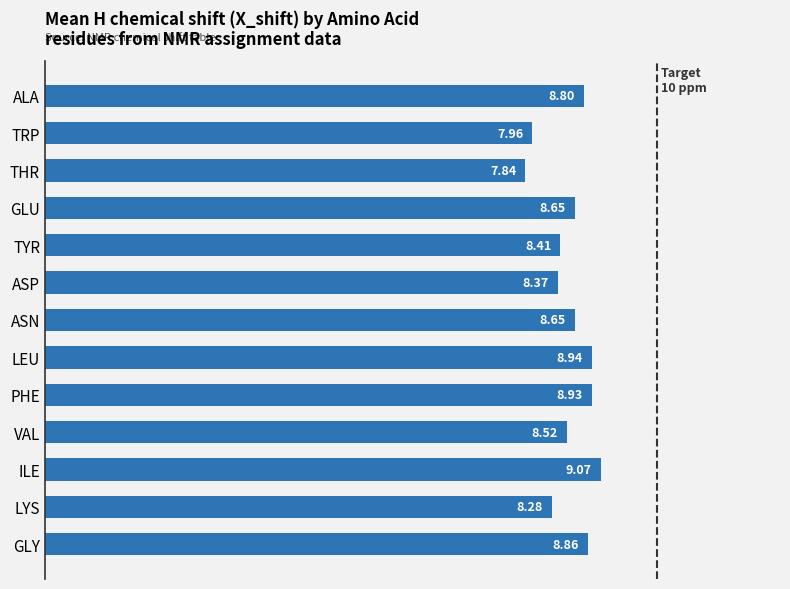

What is the label of the 2nd bar from the top?

TRP